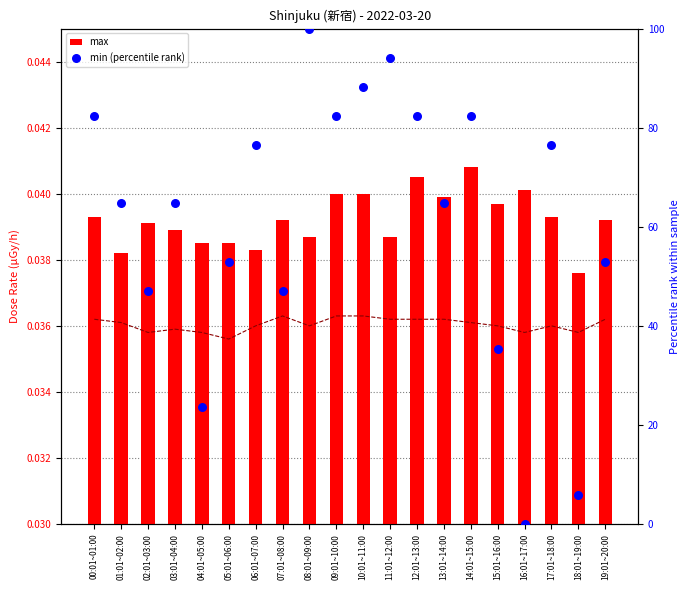

Which series has the largest total across all categories?

min (percentile rank)